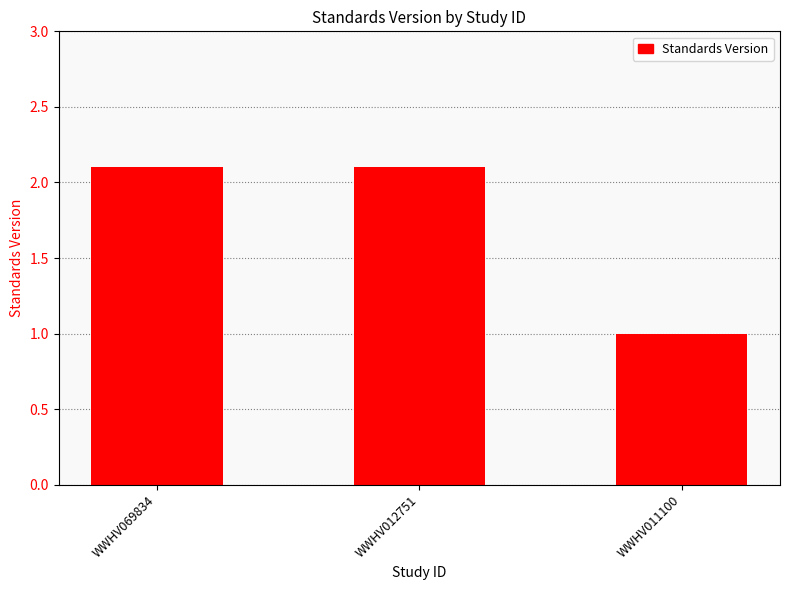

True or false: the data shows 2.1 at WWHV012751.

True